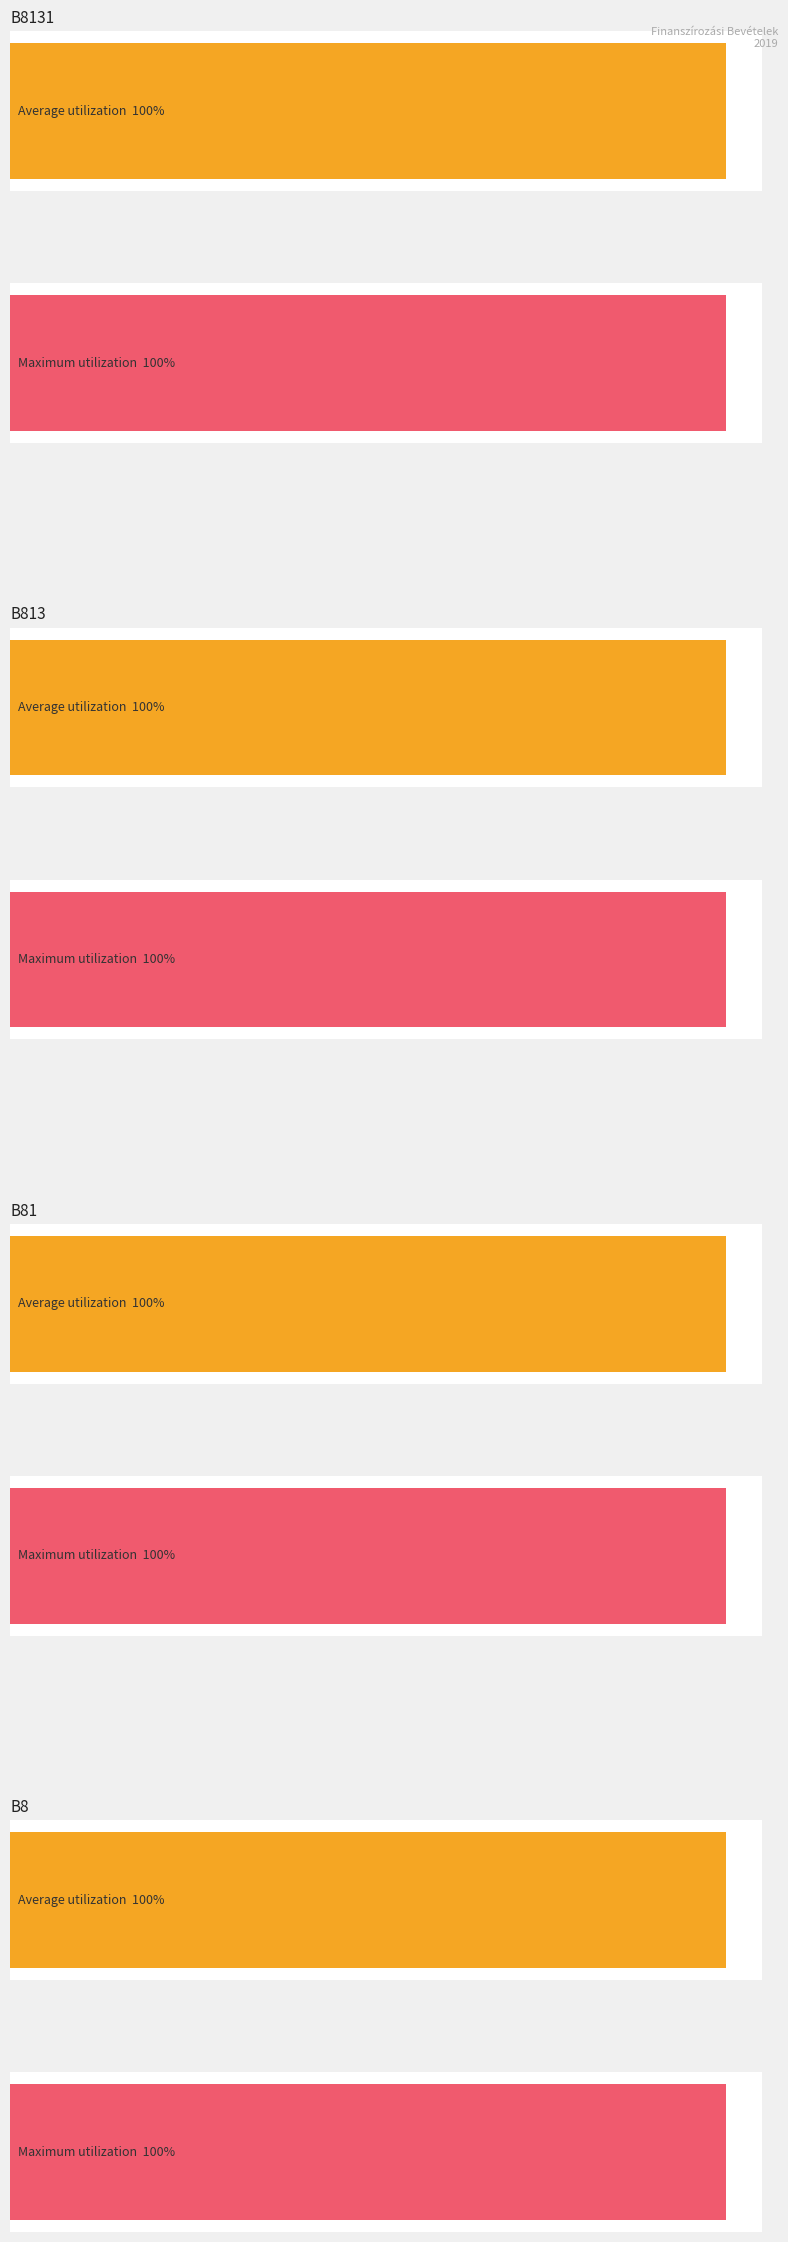

The Average utilization series shows 12080937 at B821. True or false?

False